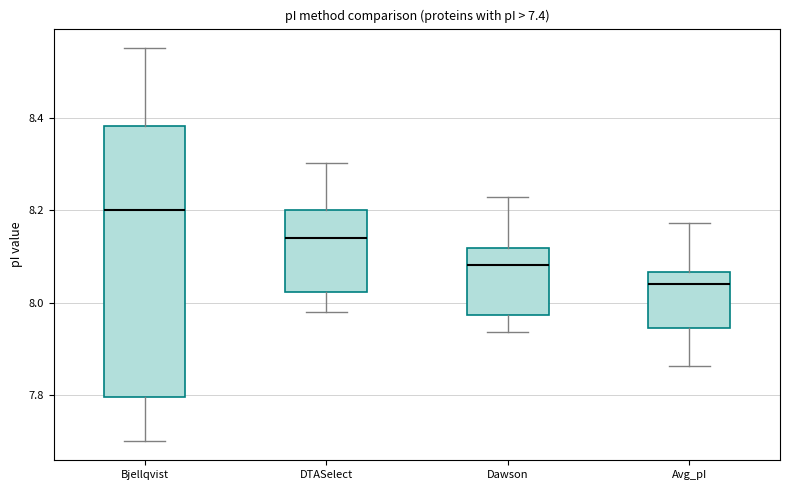

Which box is the tallest, from its lower edge to its upper edge?

Bjellqvist